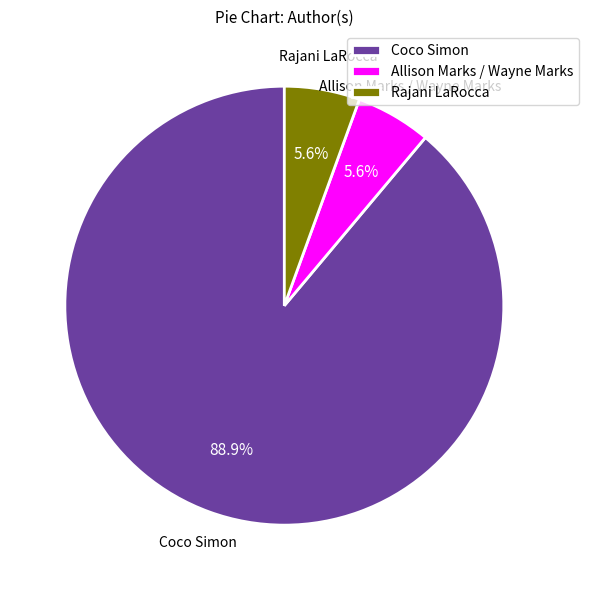

Count the number of slices in the pie.

3